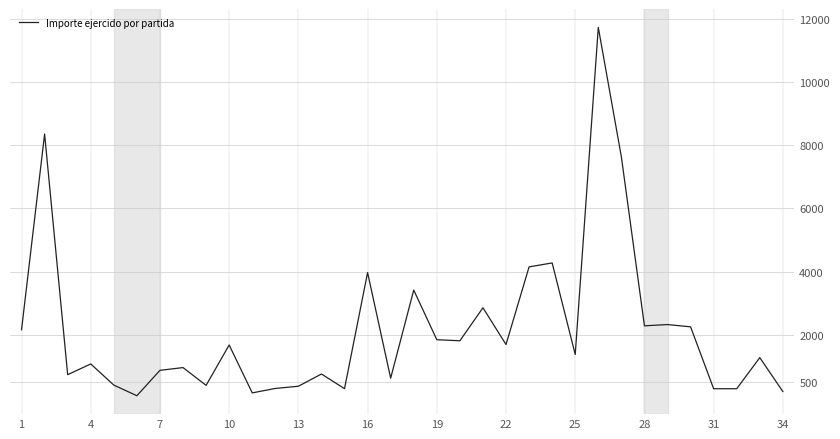

What is the difference between the maximum and minimum values?

11649.2